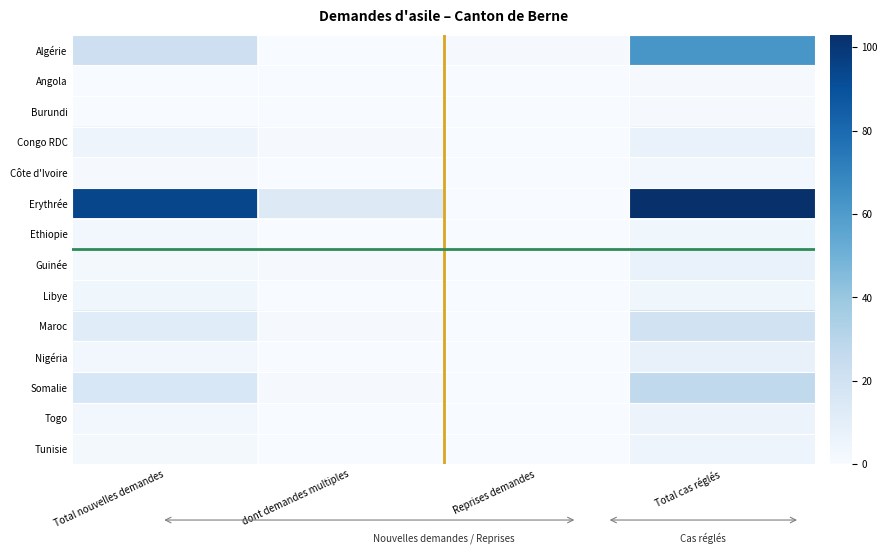

Between Total nouvelles demandes and dont demandes multiples, which series saw the biggest shift?

Erythrée